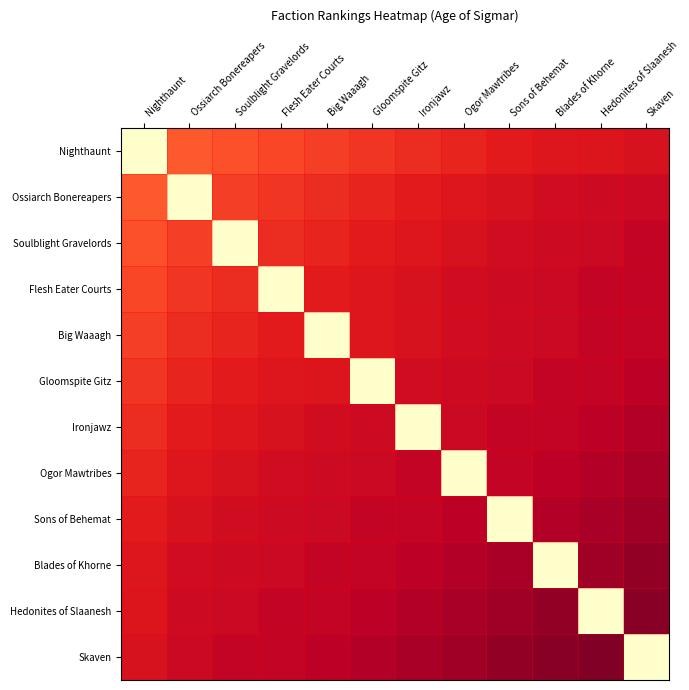

Which series changed the most between Gloomspite Gitz and Ironjawz?

Ironjawz